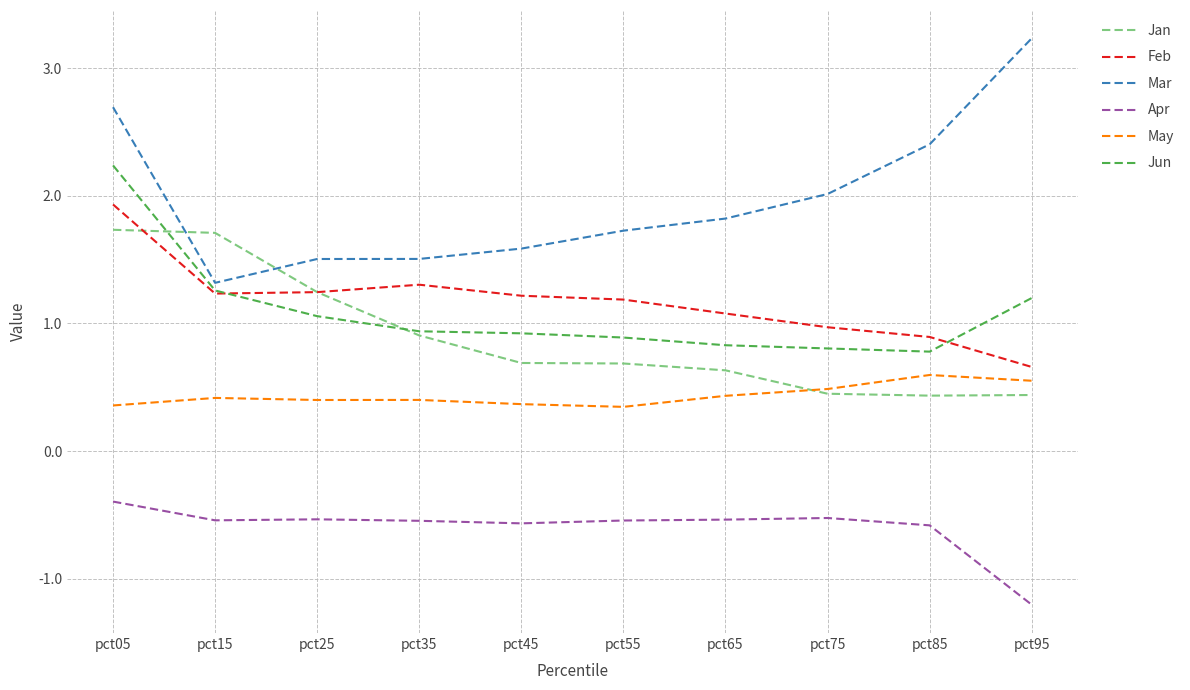

What is the difference between the Apr values at pct95 and pct55?

0.7